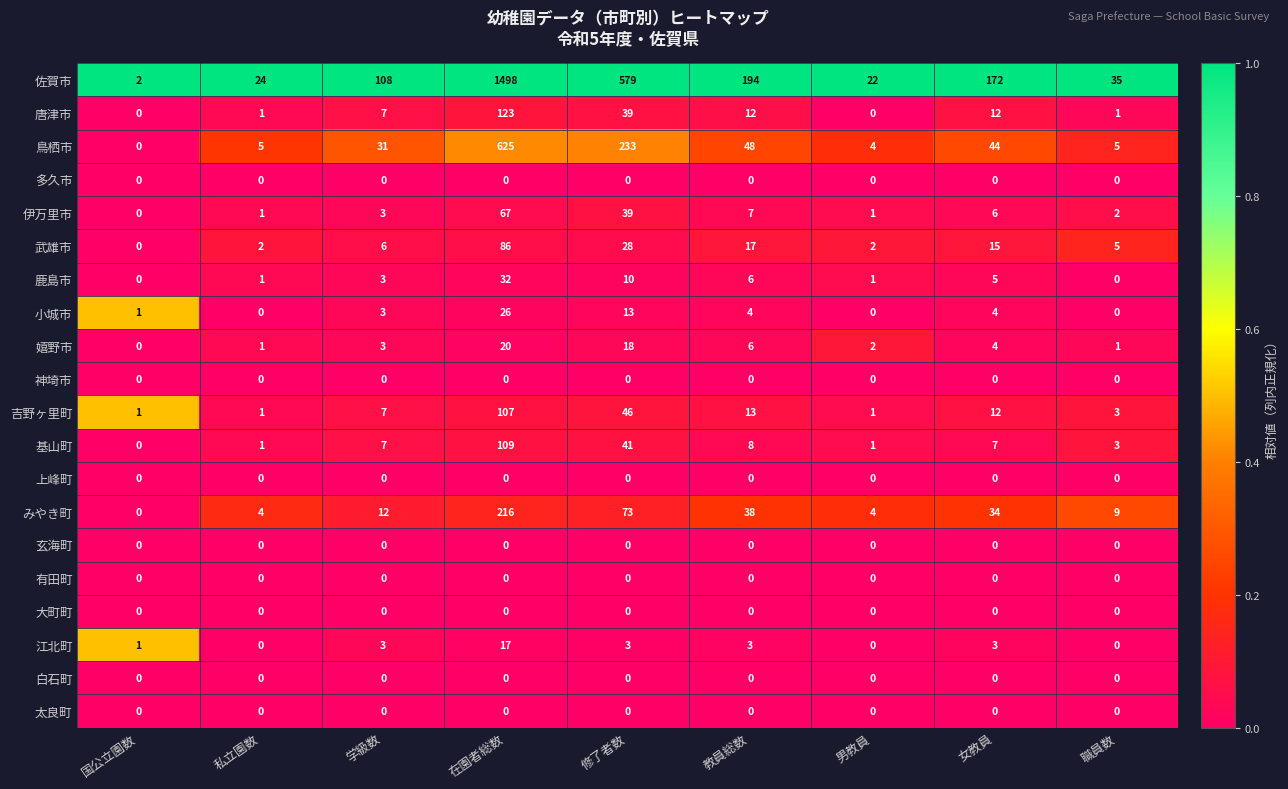

At which category is the sum across all series the highest?

在園者総数